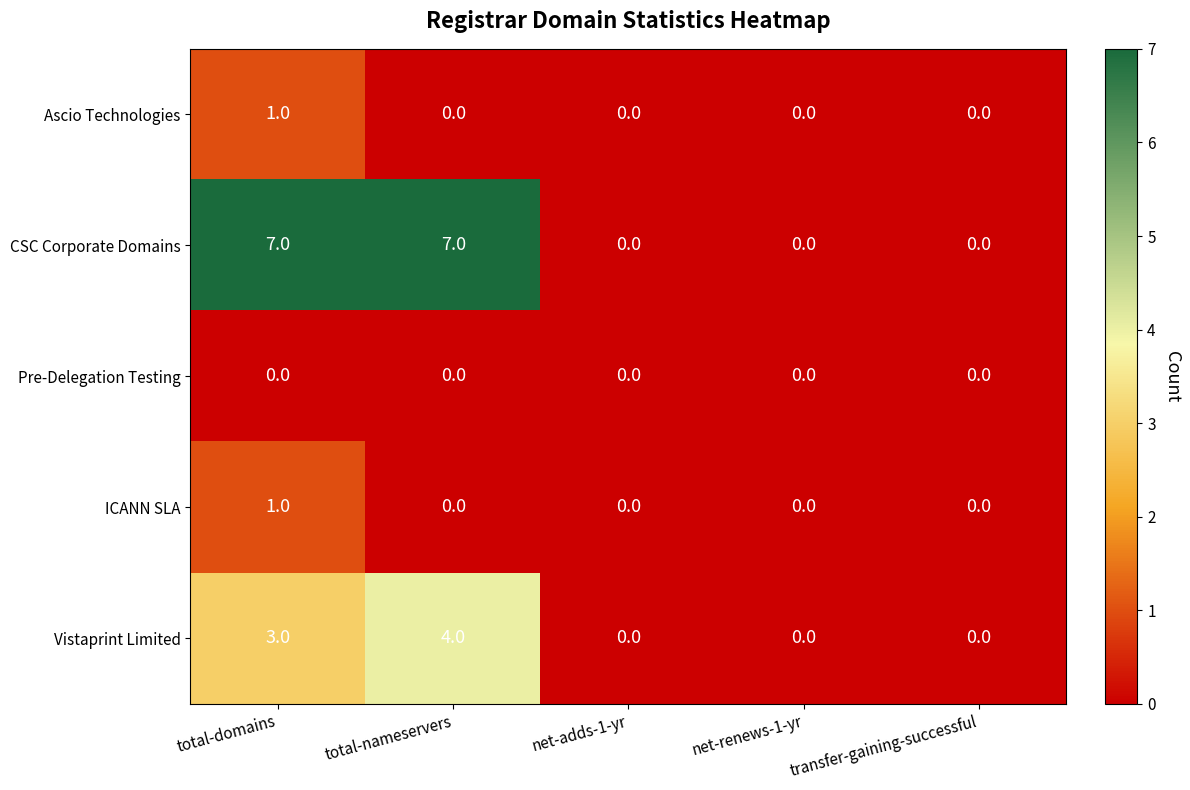

Which series has the largest total across all categories?

CSC Corporate Domains